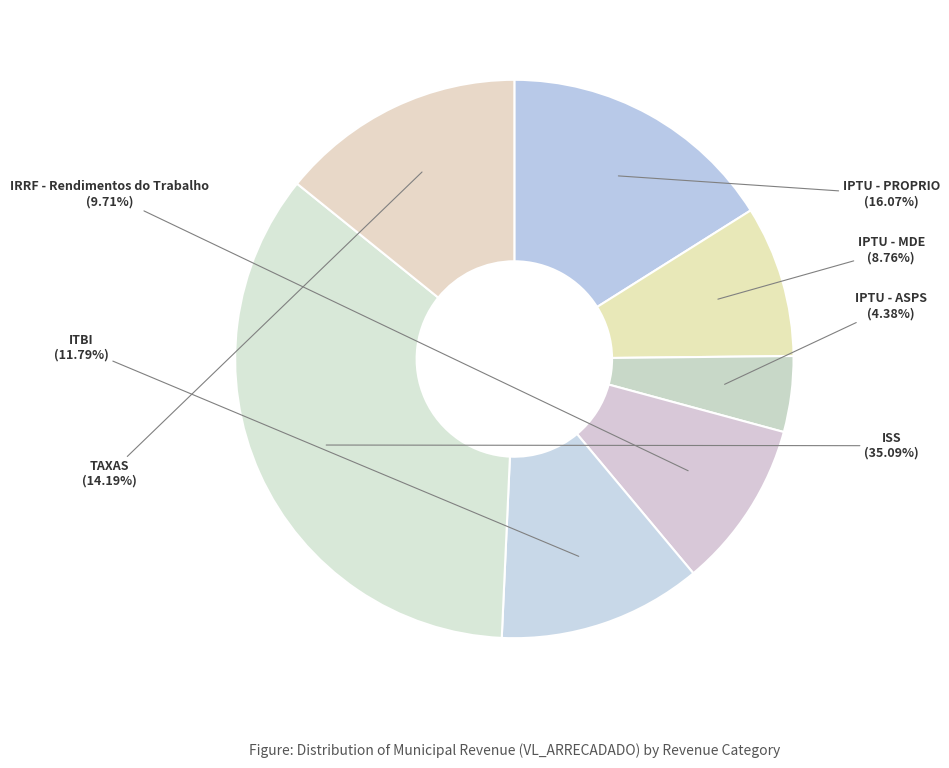

Does ITBI account for over 50% of the chart?

No